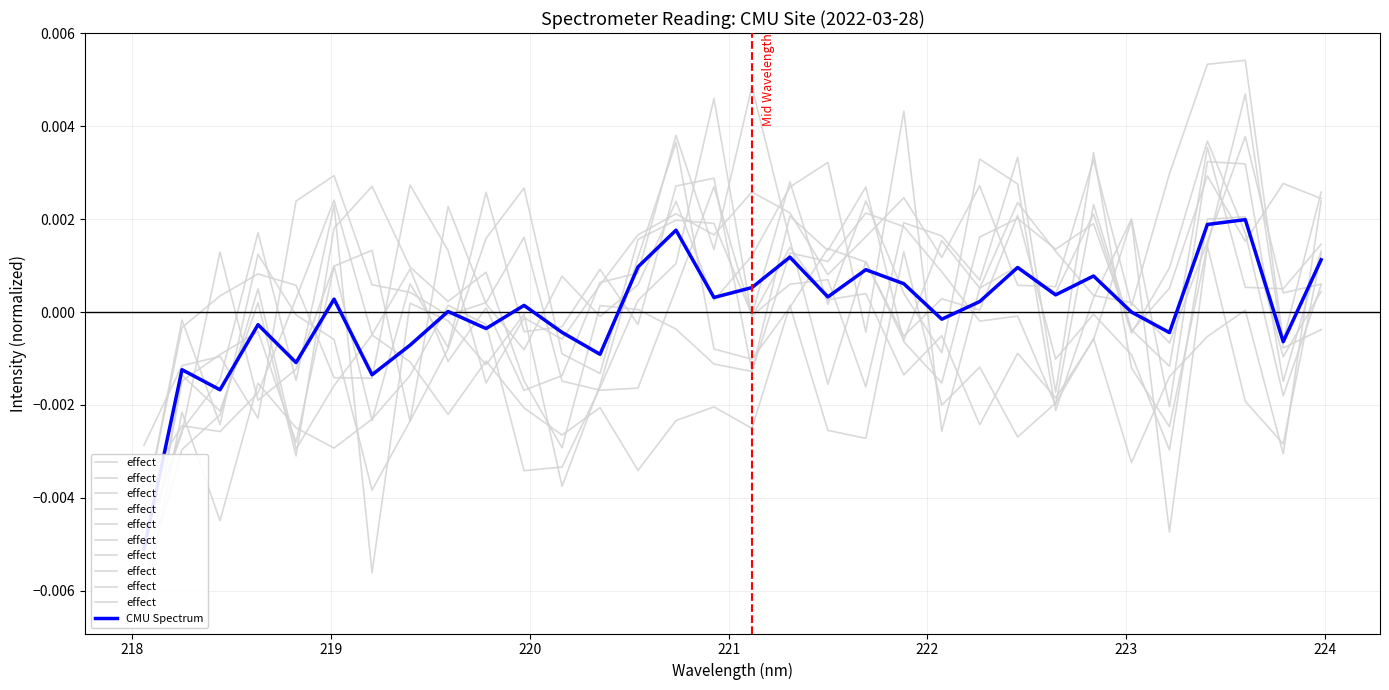

Which series has the largest range (max minus min)?

effect